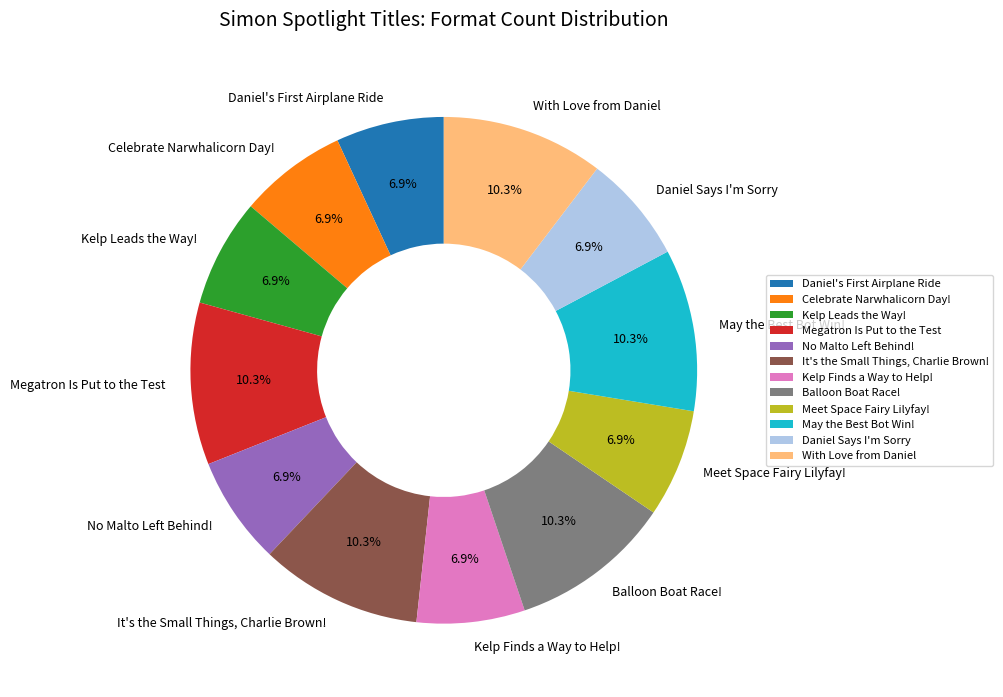

What portion of the pie excludes Balloon Boat Race!?

89.7%